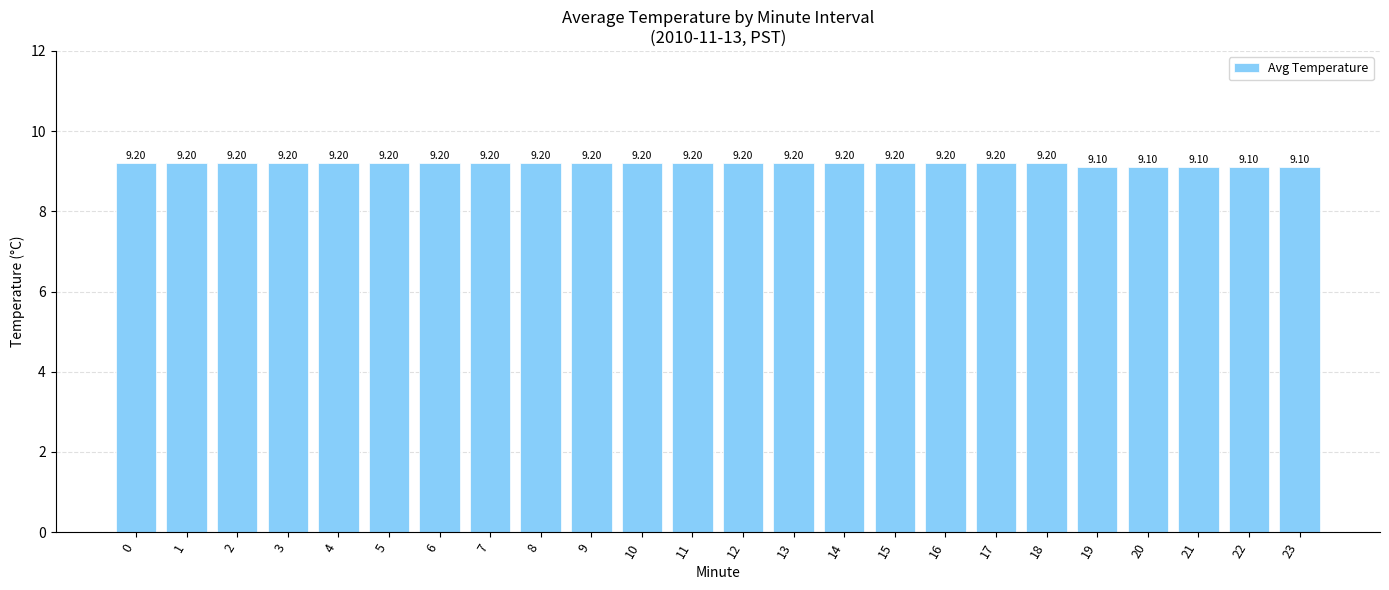

What is the average value?

9.2